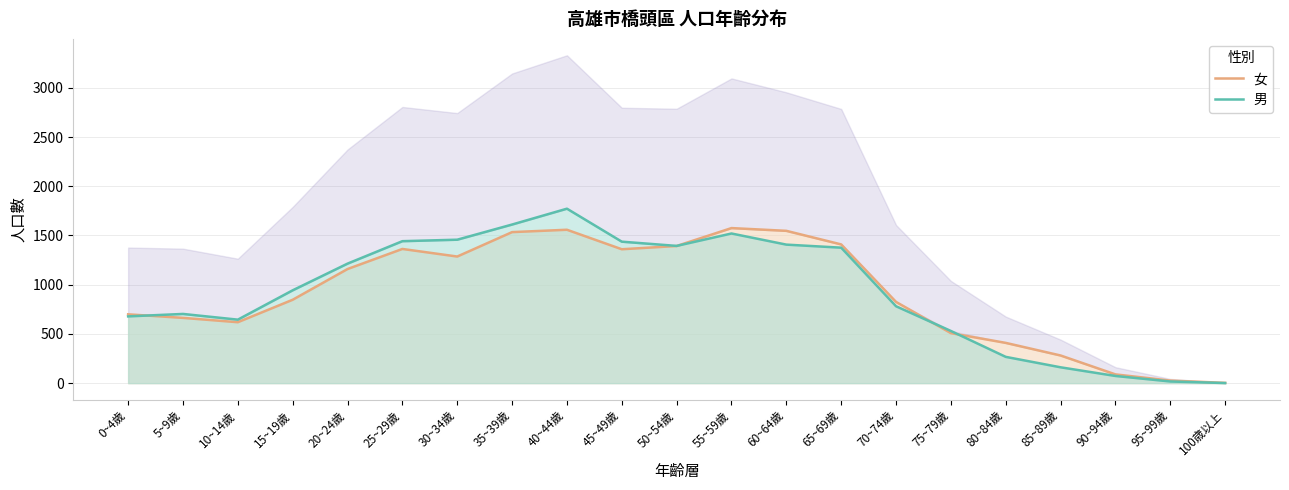

What is the sum of the 女 values at 70~74歲 and 60~64歲?

2372